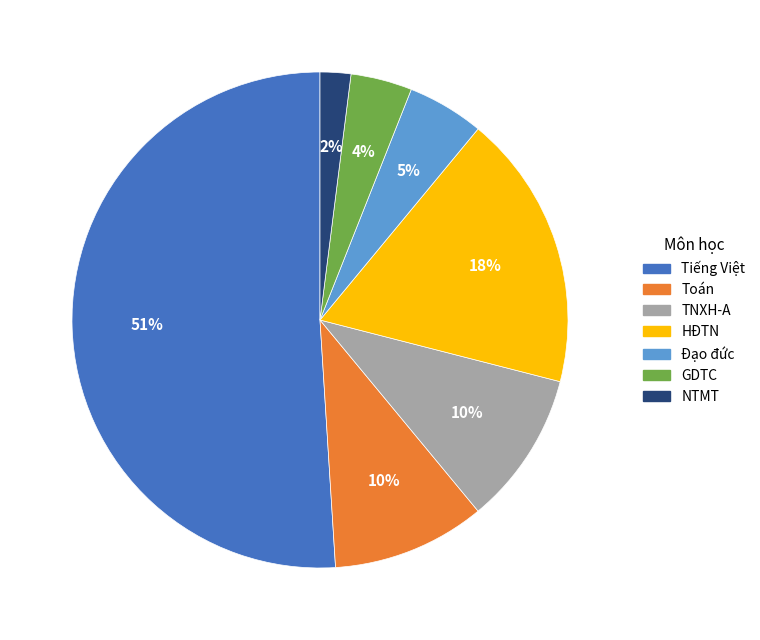

Count the number of slices in the pie.

7